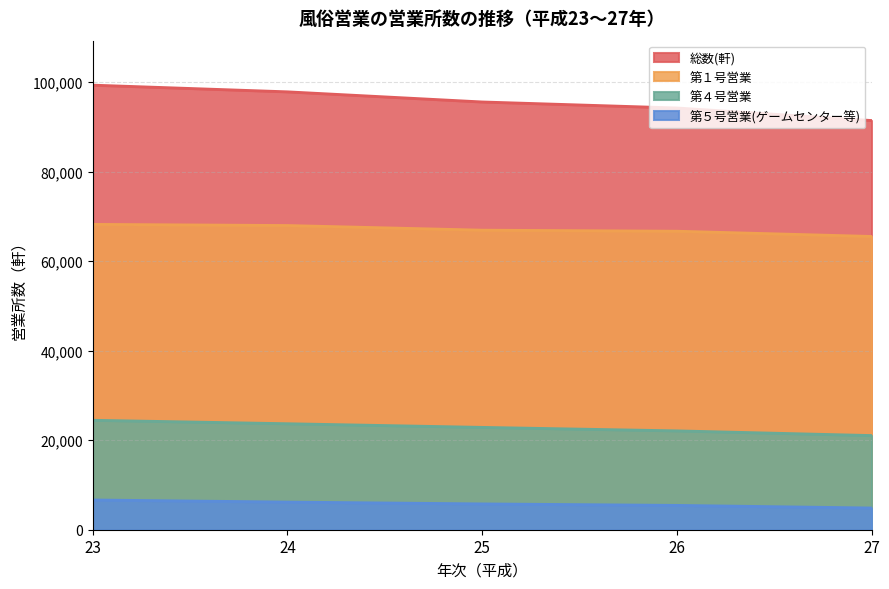

What is the value of the 総数(軒) point at the 5th from the left?

91456